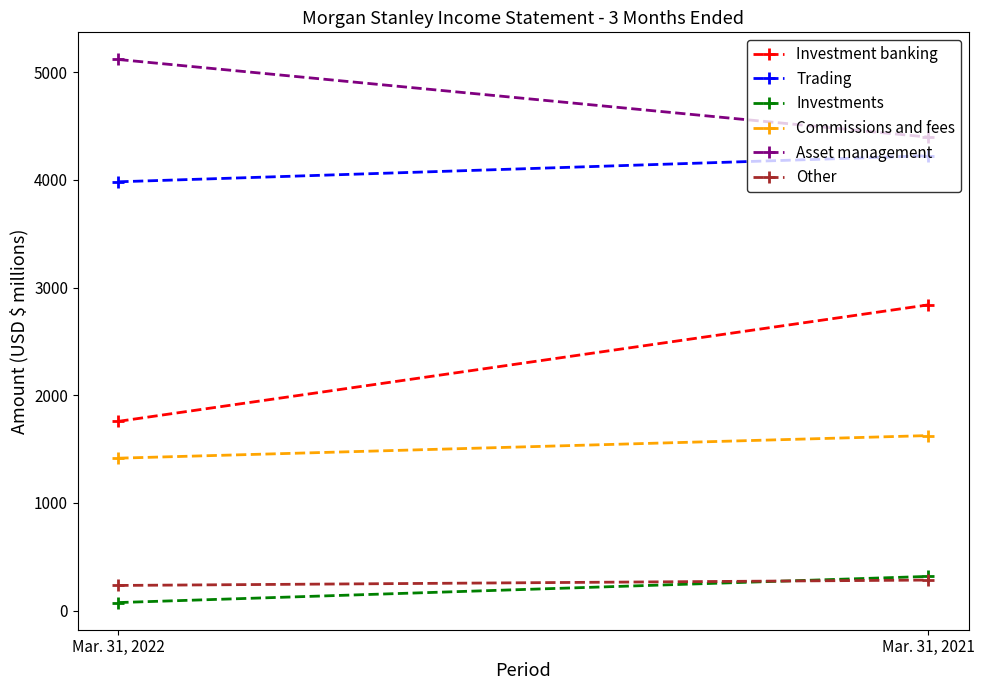

Does the chart have visible grid lines?

No